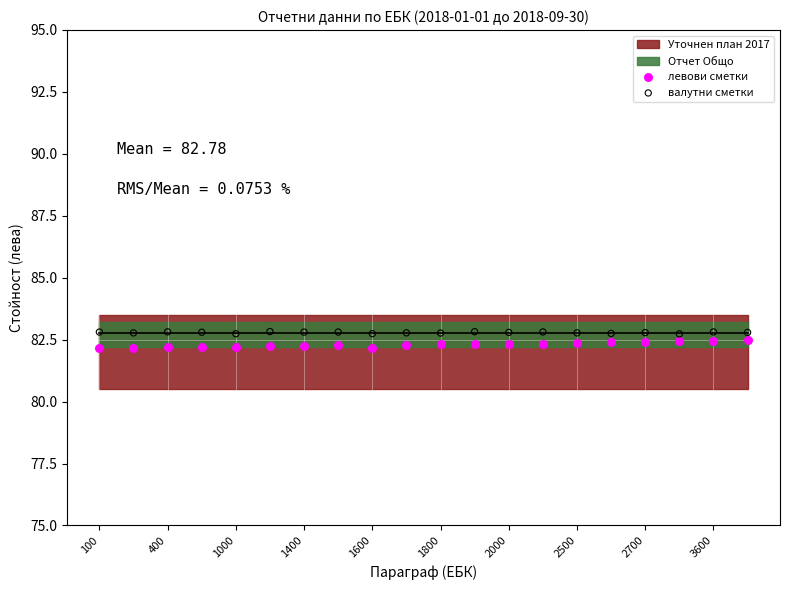

Across all data points, what is the range of Y values (max minus min)?

0.7